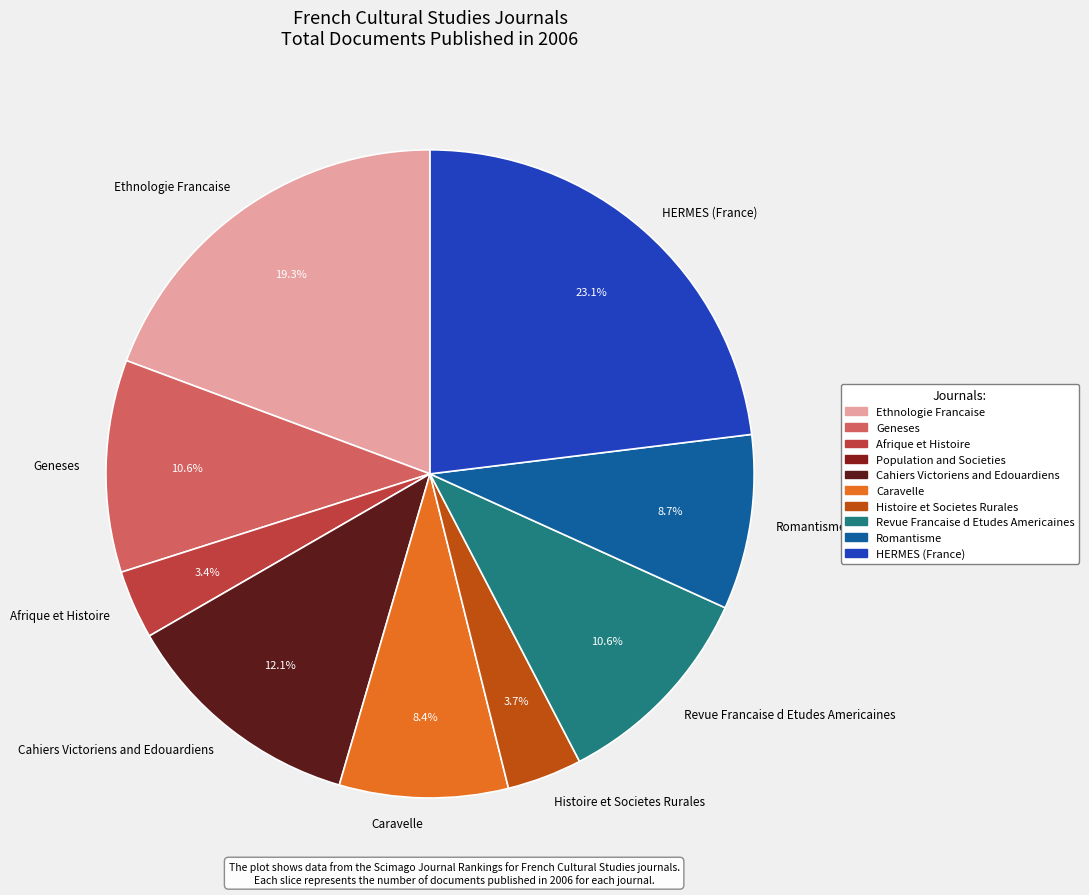

Which slice is the largest?

HERMES (France)